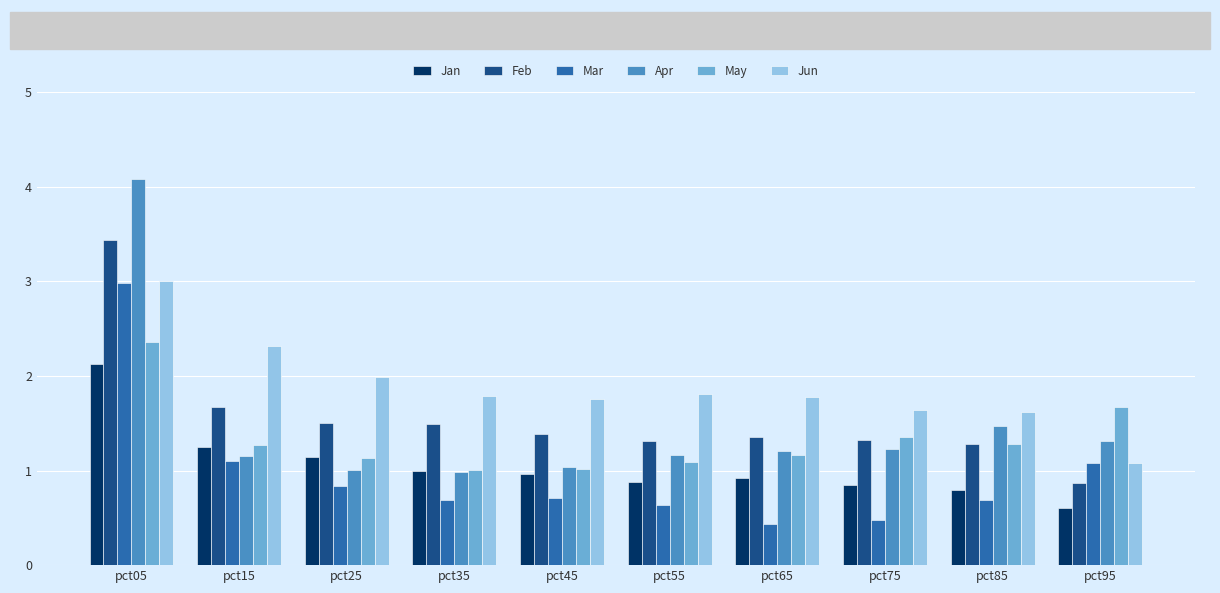

Which category has the lowest value across all series?

pct65